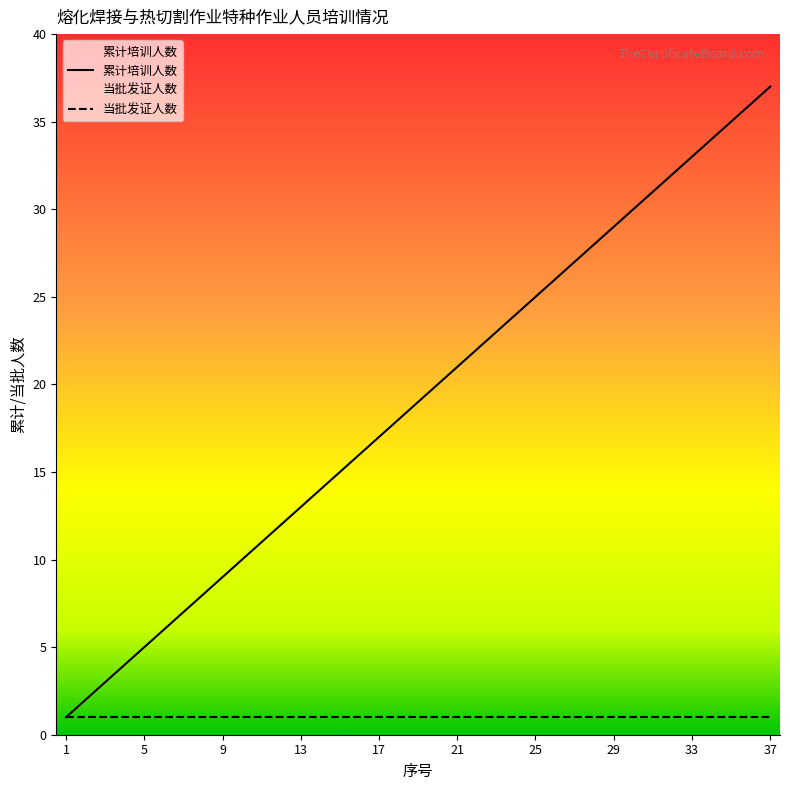

What is the value of the 累计培训人数 point at the 27th from the left?

27